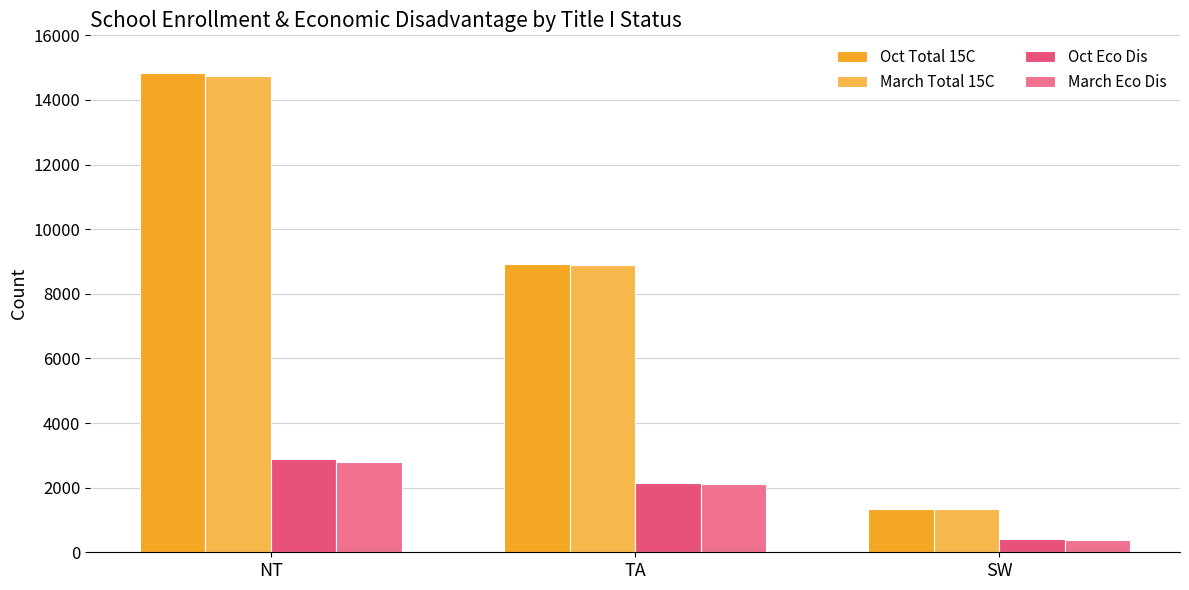

Rank the series at TA from highest to lowest value.

Oct Total 15C, March Total 15C, Oct Eco Dis, March Eco Dis